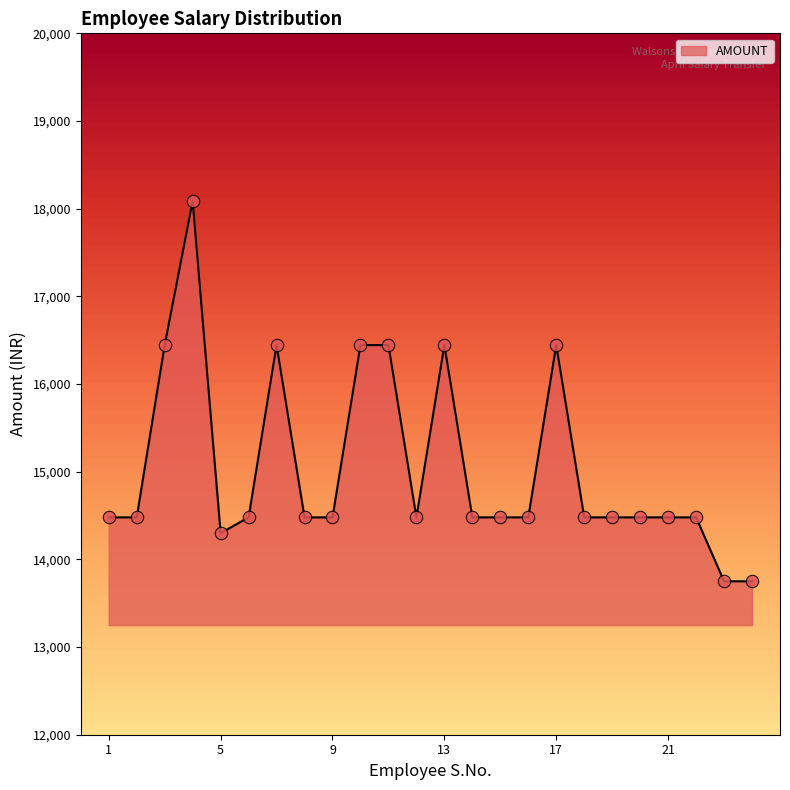

What is the difference between the maximum and minimum values?

4337